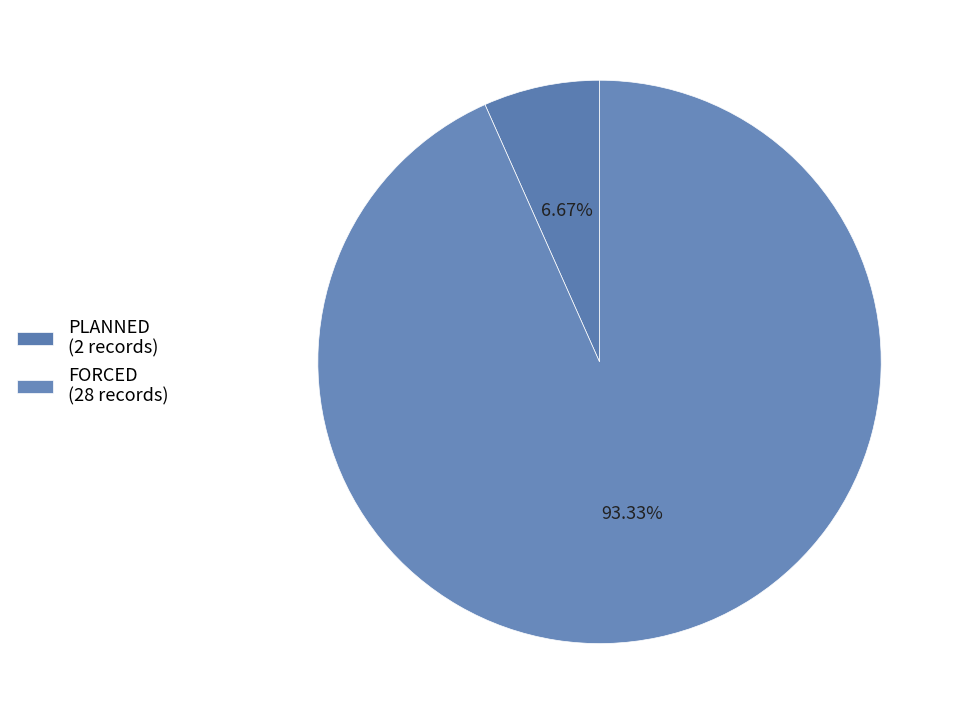

Is the sum of PLANNED and FORCED greater than half?

Yes